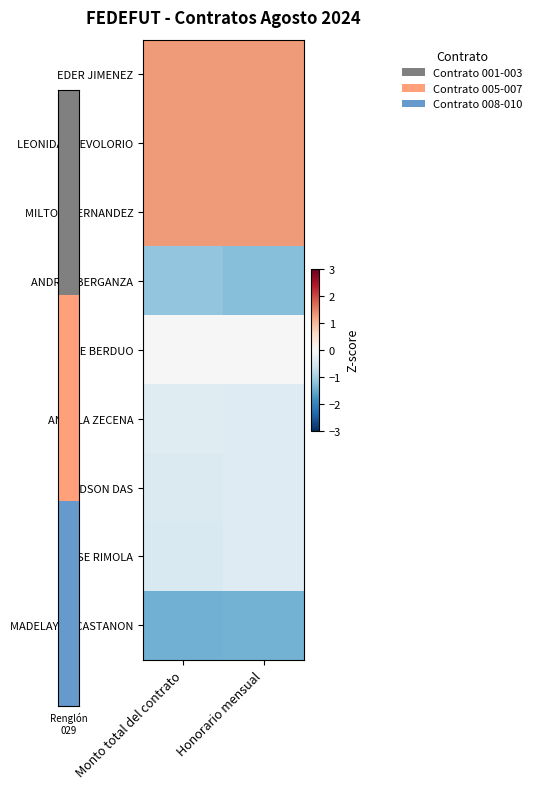

Reading left to right, transcribe all the data shown in this chart.

EDER JIMENEZ: Monto total del contrato=1.3	Honorario mensual=1.3
LEONIDAS REVOLORIO: Monto total del contrato=1.3	Honorario mensual=1.3
MILTON HERNANDEZ: Monto total del contrato=1.3	Honorario mensual=1.3
ANDREA BERGANZA: Monto total del contrato=-1.2	Honorario mensual=-1.3
JOSE BERDUO: Monto total del contrato=0.0	Honorario mensual=0.0
ANGELA ZECENA: Monto total del contrato=-0.4	Honorario mensual=-0.4
GLEDSON DAS: Monto total del contrato=-0.4	Honorario mensual=-0.4
JOSE RIMOLA: Monto total del contrato=-0.4	Honorario mensual=-0.4
MADELAYNE CASTANON: Monto total del contrato=-1.5	Honorario mensual=-1.4